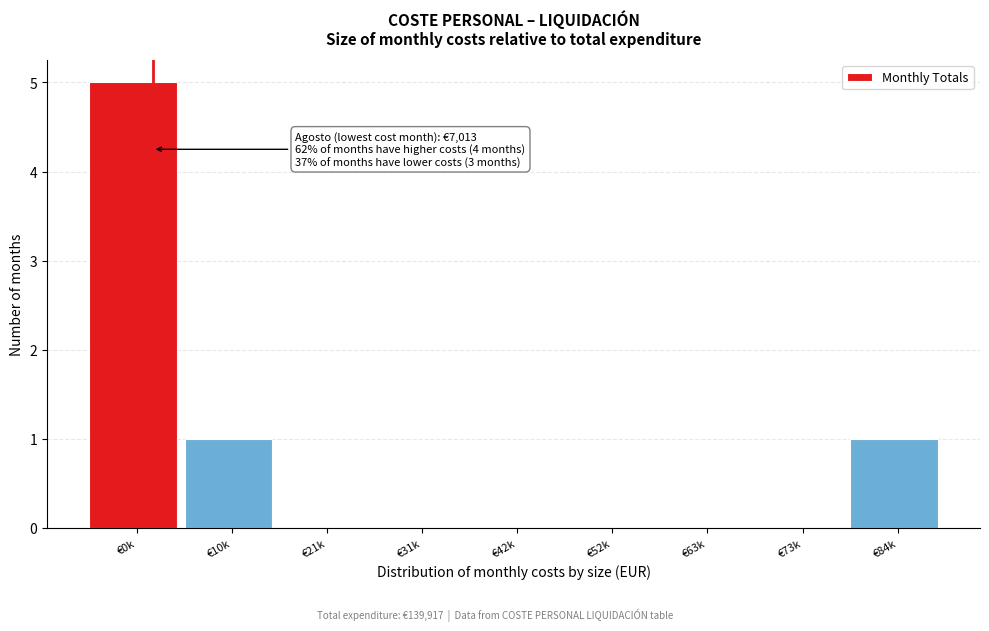

Reading left to right, transcribe all the data shown in this chart.

€0k=5	€10k=1	€21k=0	€31k=0	€42k=0	€52k=0	€63k=0	€73k=0	€84k=1